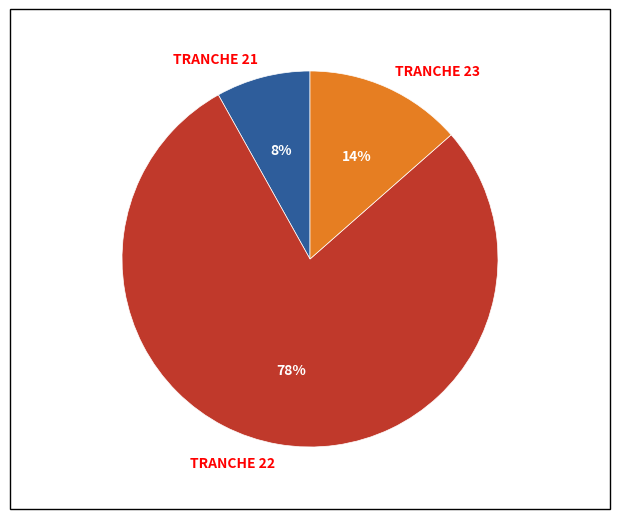

What is the smallest slice in the pie chart?

TRANCHE 21